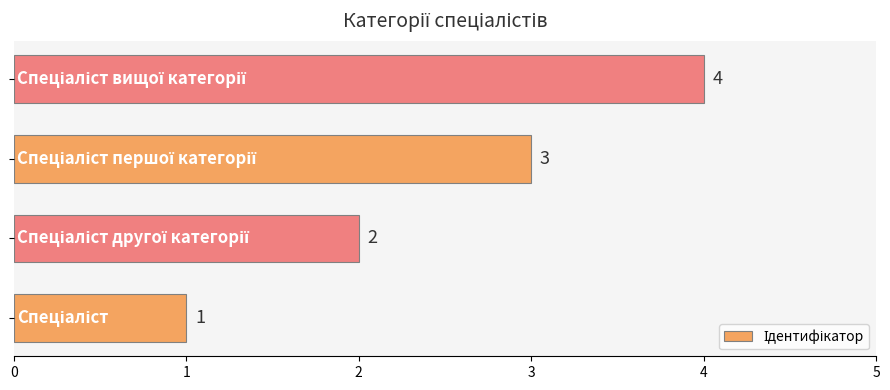

What is the difference between the maximum and minimum values?

3